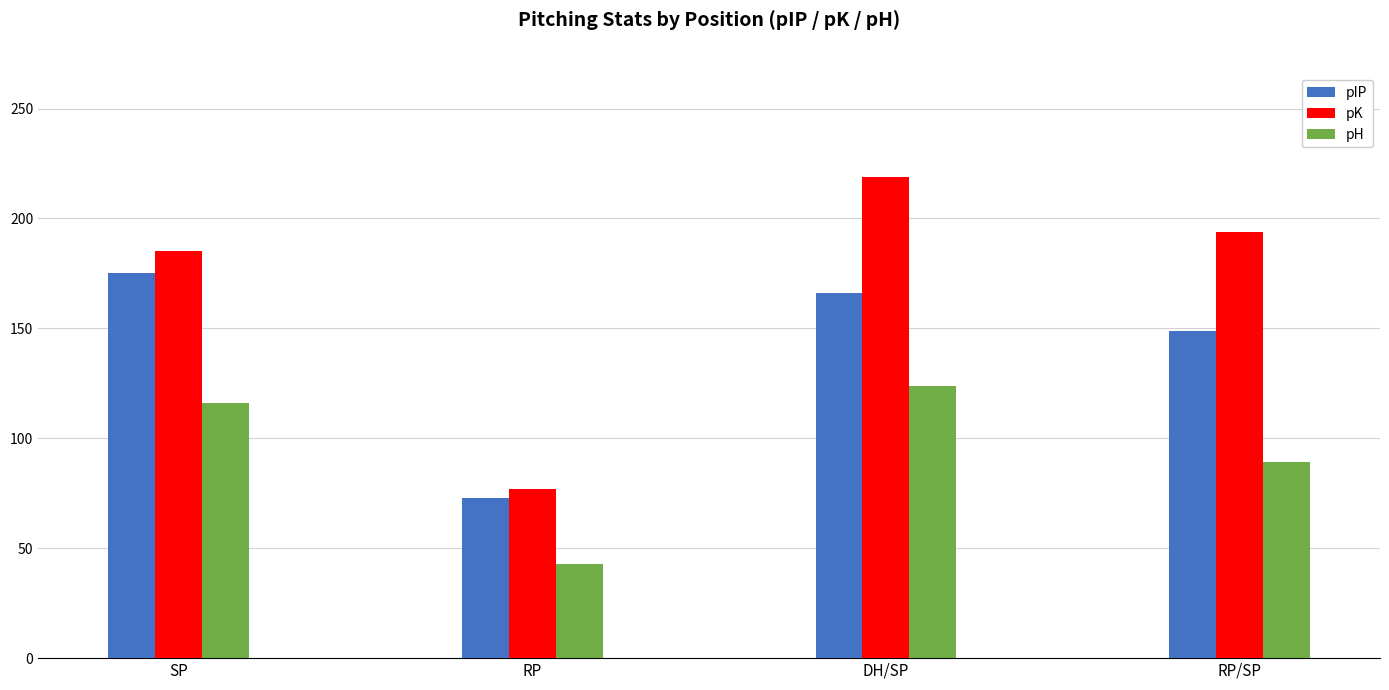

What value does the pIP series have at RP/SP?

148.7